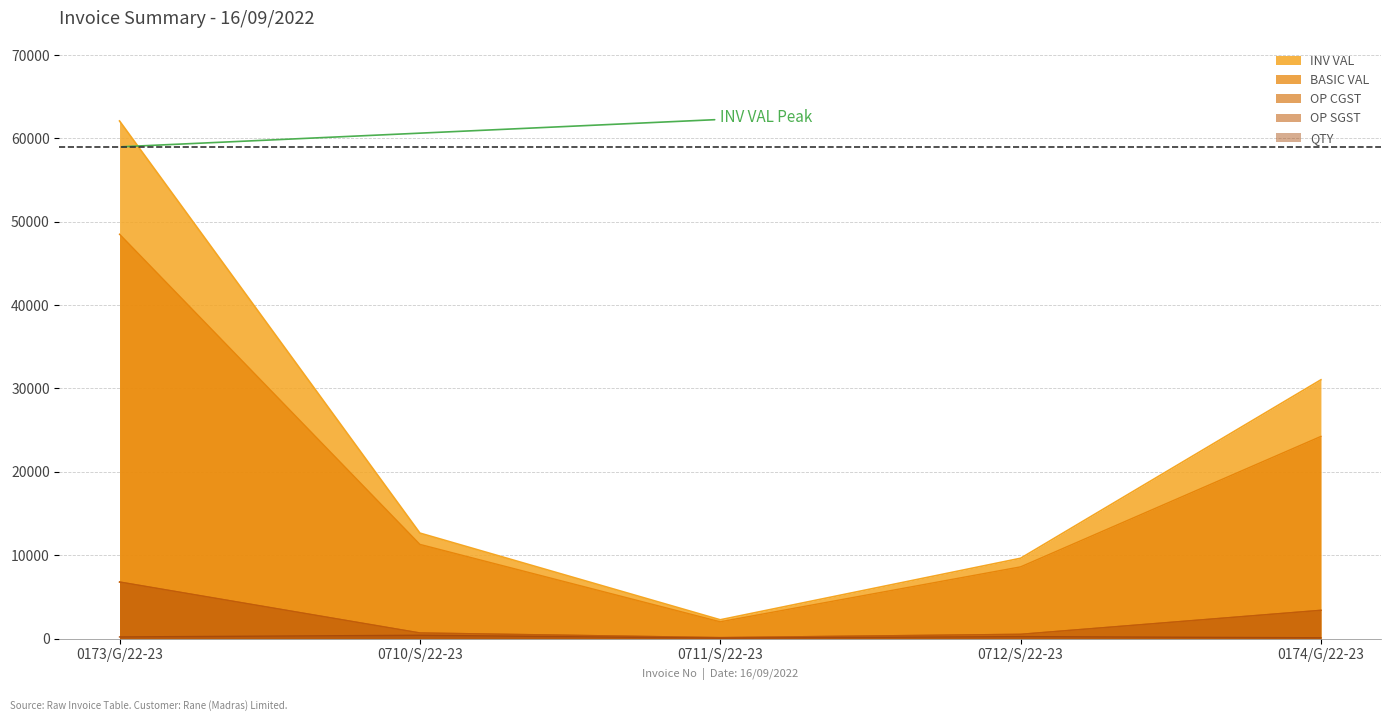

What position from the right is 0710/S/22-23?

4